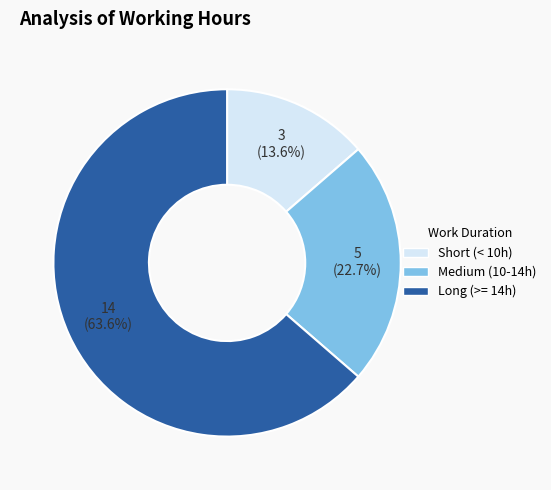

How many segments does this pie chart have?

3